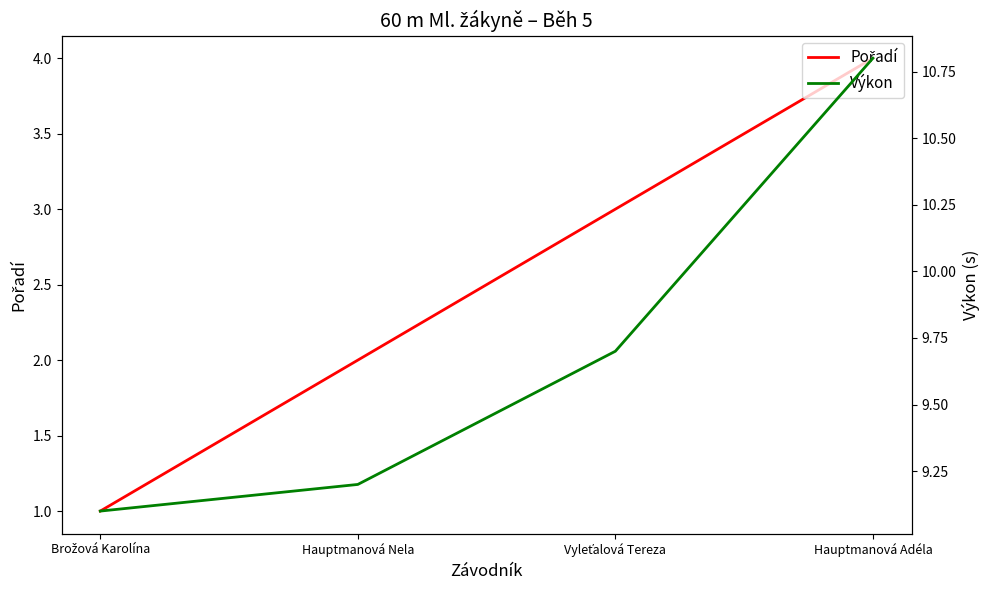

Which has a higher value, Hauptmanová Nela or Hauptmanová Adéla?

Hauptmanová Adéla